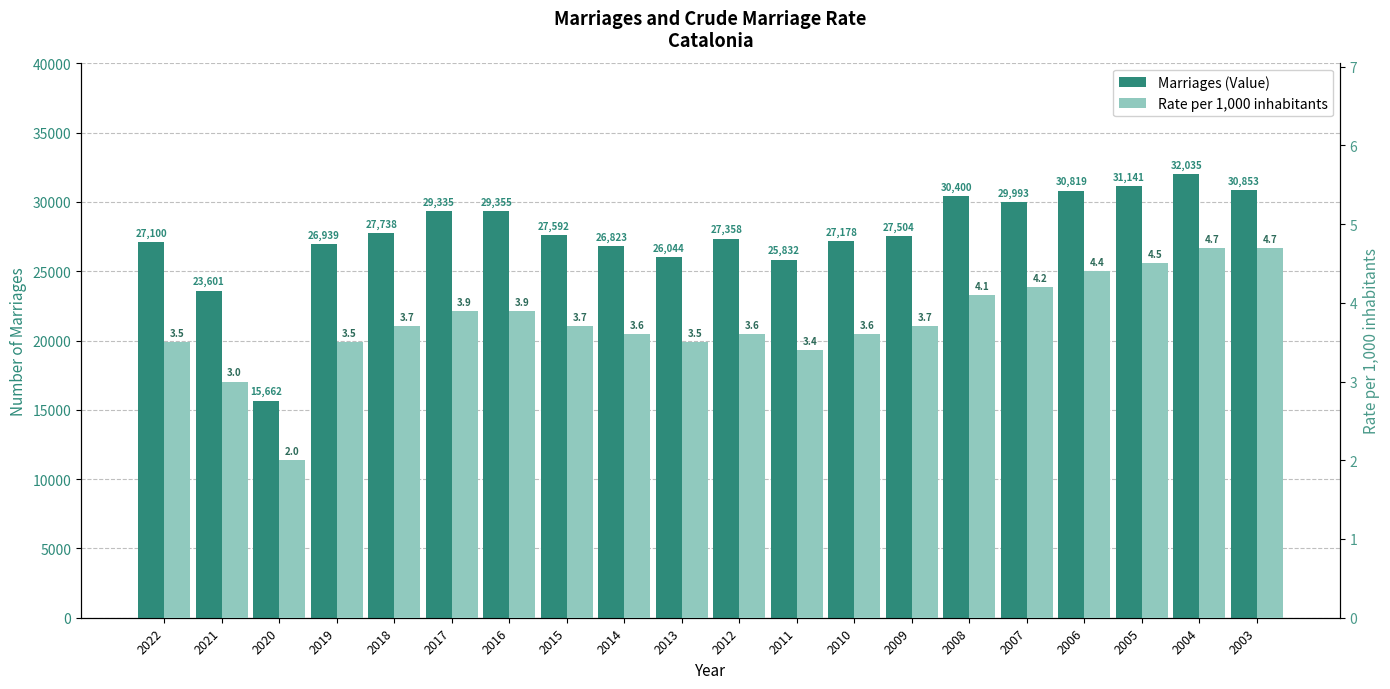

At which label does Marriages (Value) reach its minimum?

2020